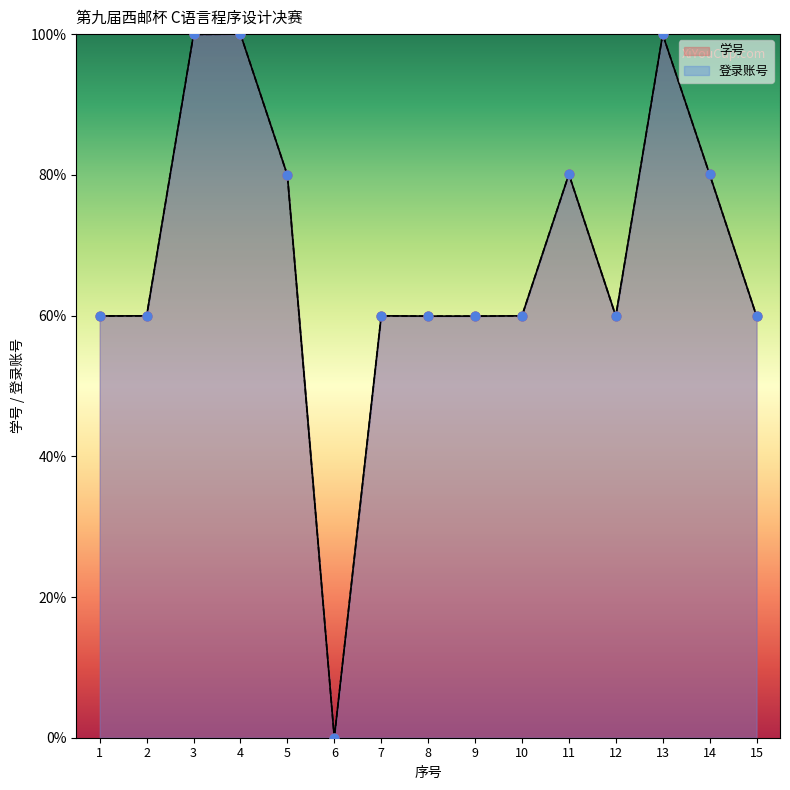

Which series contains the lowest Y value?

学号